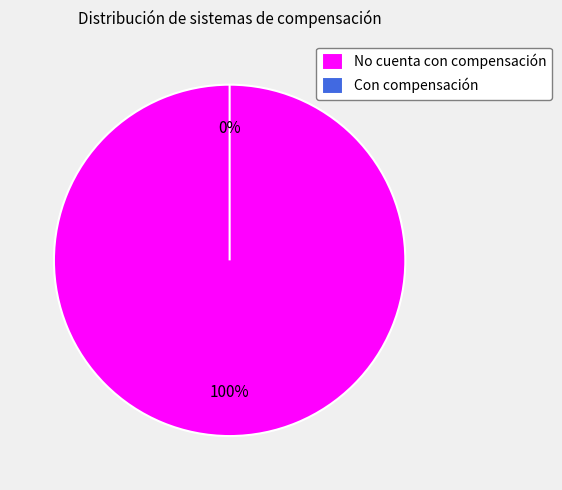

To the nearest percent, what portion does No cuenta con compensación represent?

100%